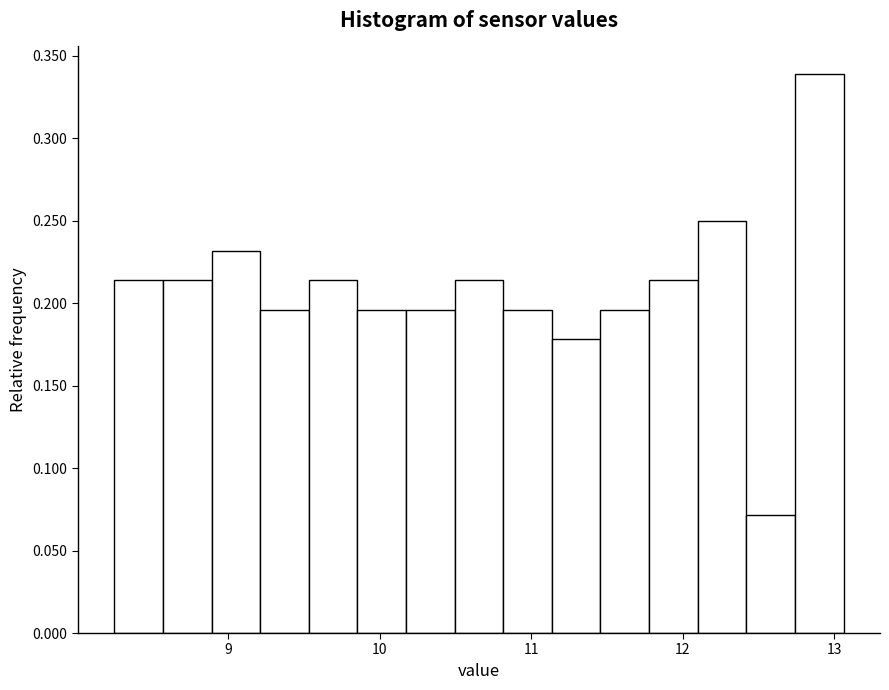

Read against the x-axis, roughly where is the centre of the tallest bar?

12.9